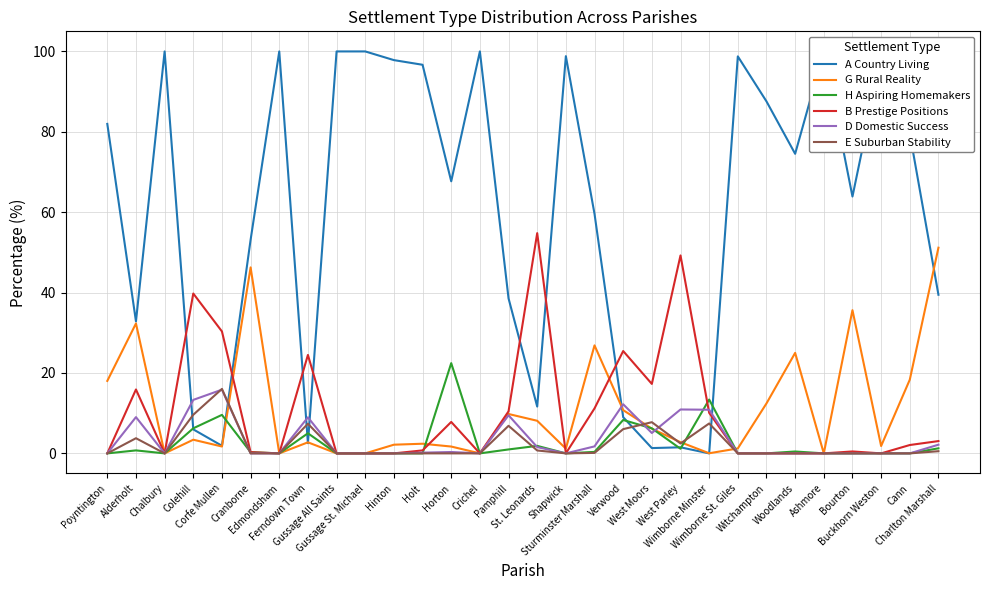

Is this an area chart (filled region under the line)?

No